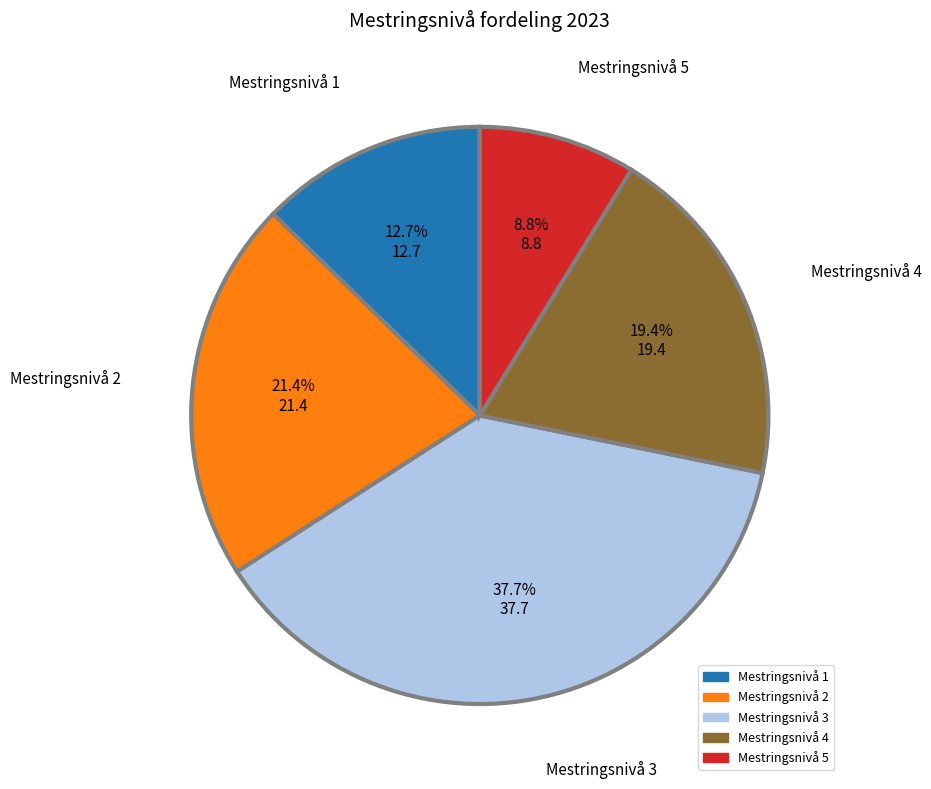

Which slice is the smallest?

Mestringsnivå 5